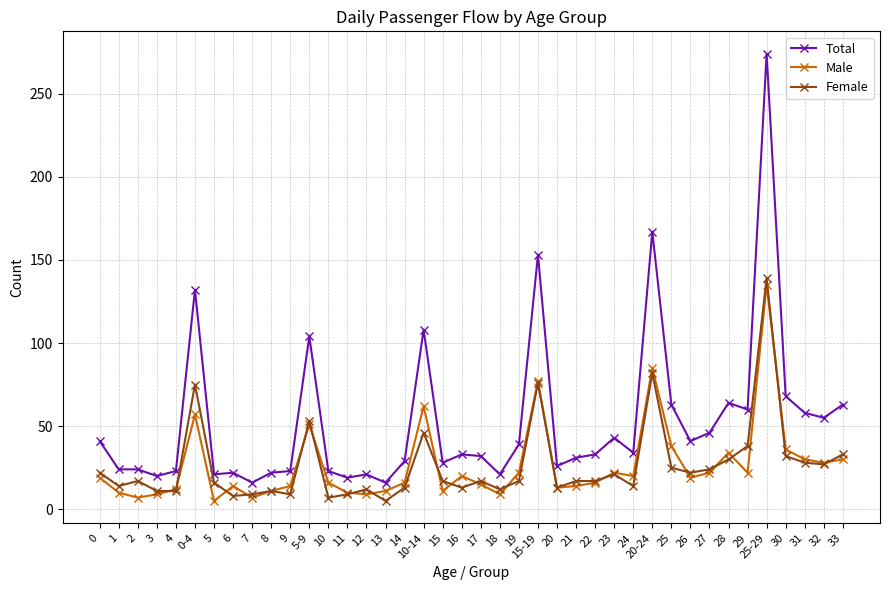

How many values in the Male series are below 19?

20